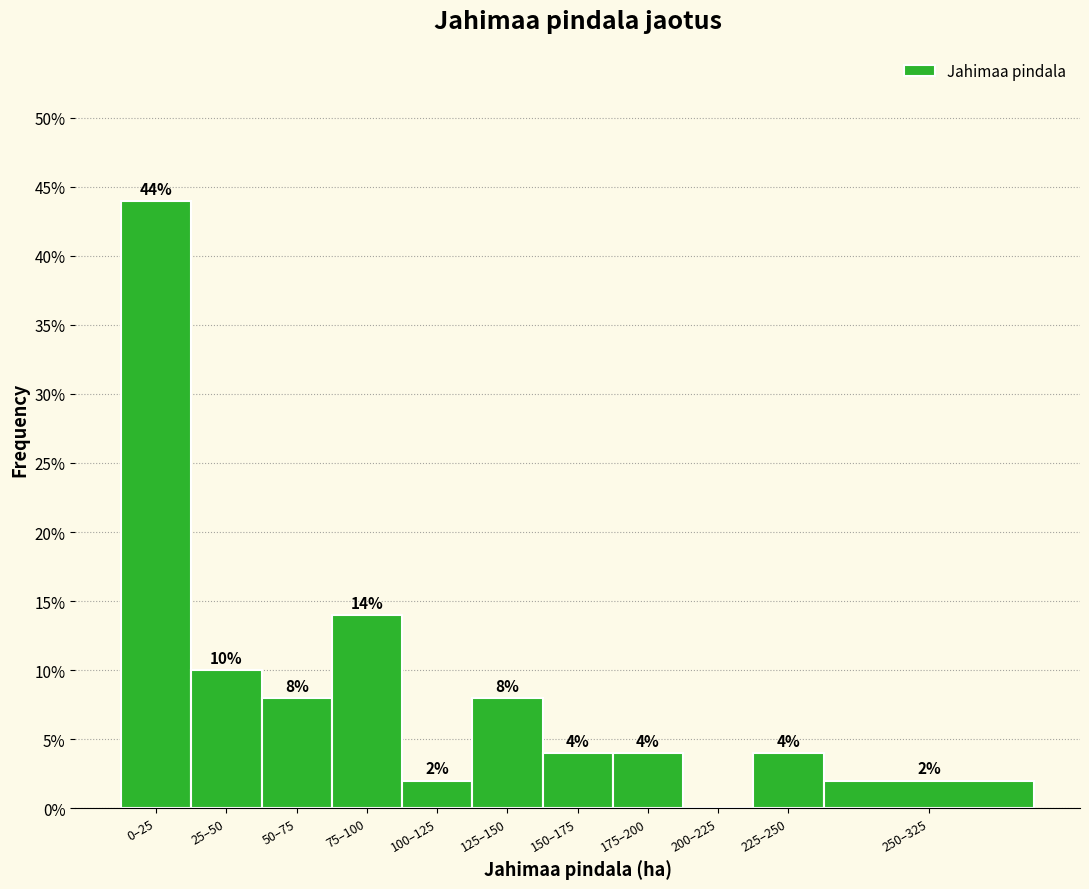

Reading left to right, transcribe all the data shown in this chart.

0–25=44.0	25–50=10.0	50–75=8.0	75–100=14.0	100–125=2.0	125–150=8.0	150–175=4.0	175–200=4.0	200–225=0.0	225–250=4.0	250–325=2.0